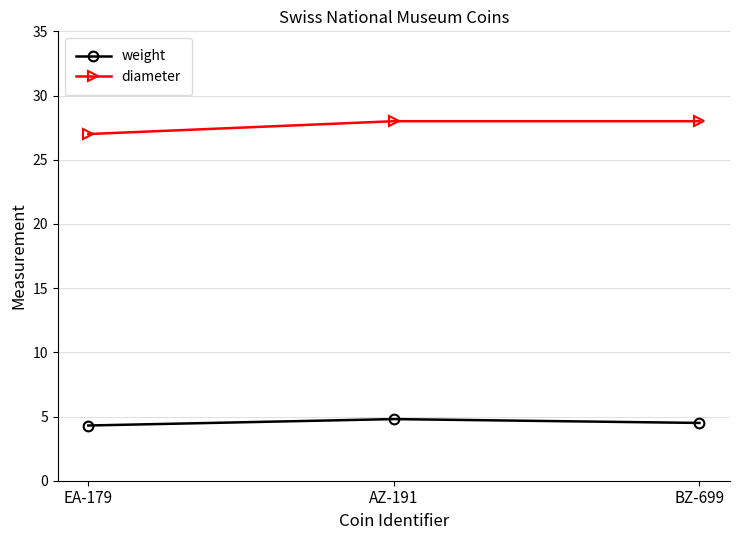

Reading left to right, list all the values displayed in this chart.

weight: EA-179=4.3	AZ-191=4.8	BZ-699=4.5
diameter: EA-179=27.0	AZ-191=28.0	BZ-699=28.0